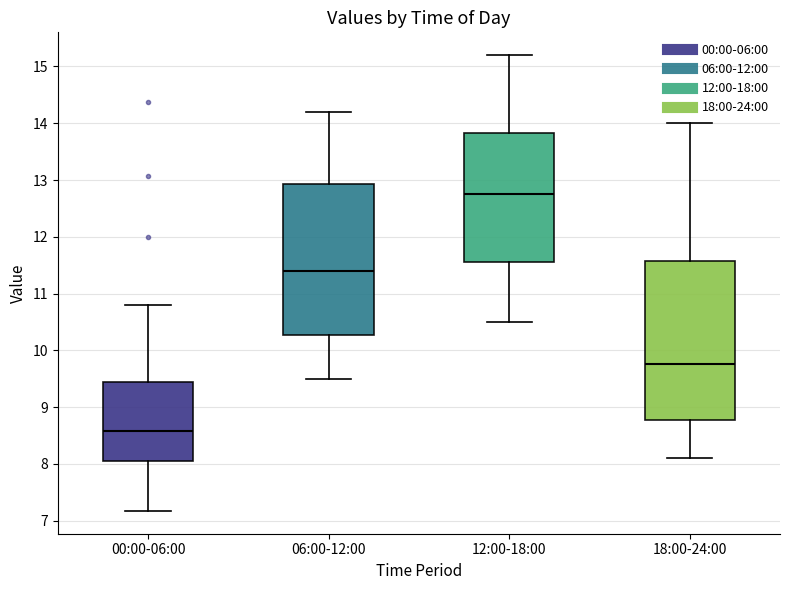

Reading left to right, read every box against the y-axis: the position of its median line, the range the box covers, and the ends of its whiskers. The values are not printed on the chart, so give them approximately, as read against the axis.

00:00-06:00: median 8.6, box 8.1 to 9.4, whiskers 7.2 to 10.8
06:00-12:00: median 11.4, box 10.3 to 12.9, whiskers 9.5 to 14.2
12:00-18:00: median 12.8, box 11.6 to 13.8, whiskers 10.5 to 15.2
18:00-24:00: median 9.8, box 8.8 to 11.6, whiskers 8.1 to 14.0